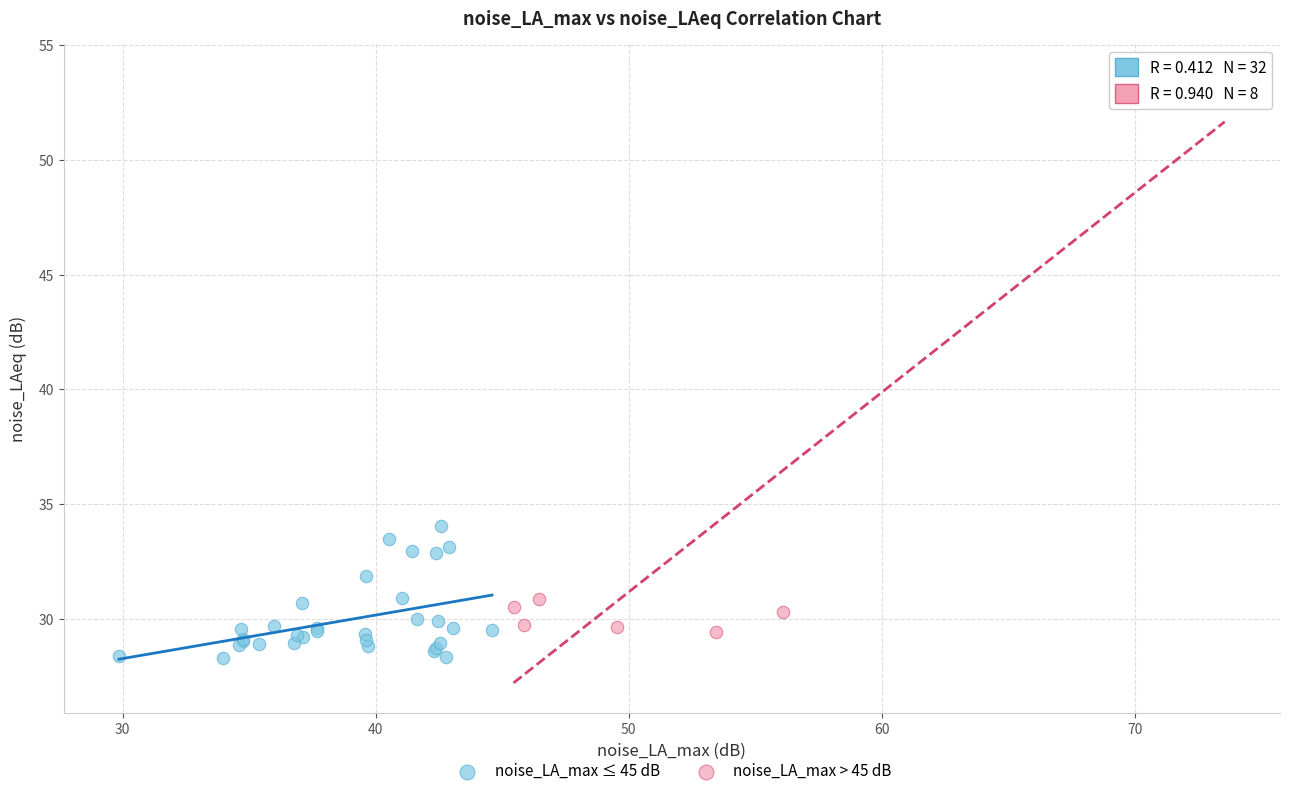

Which series has the largest Y range (max minus min)?

noise_LA_max > 45 dB